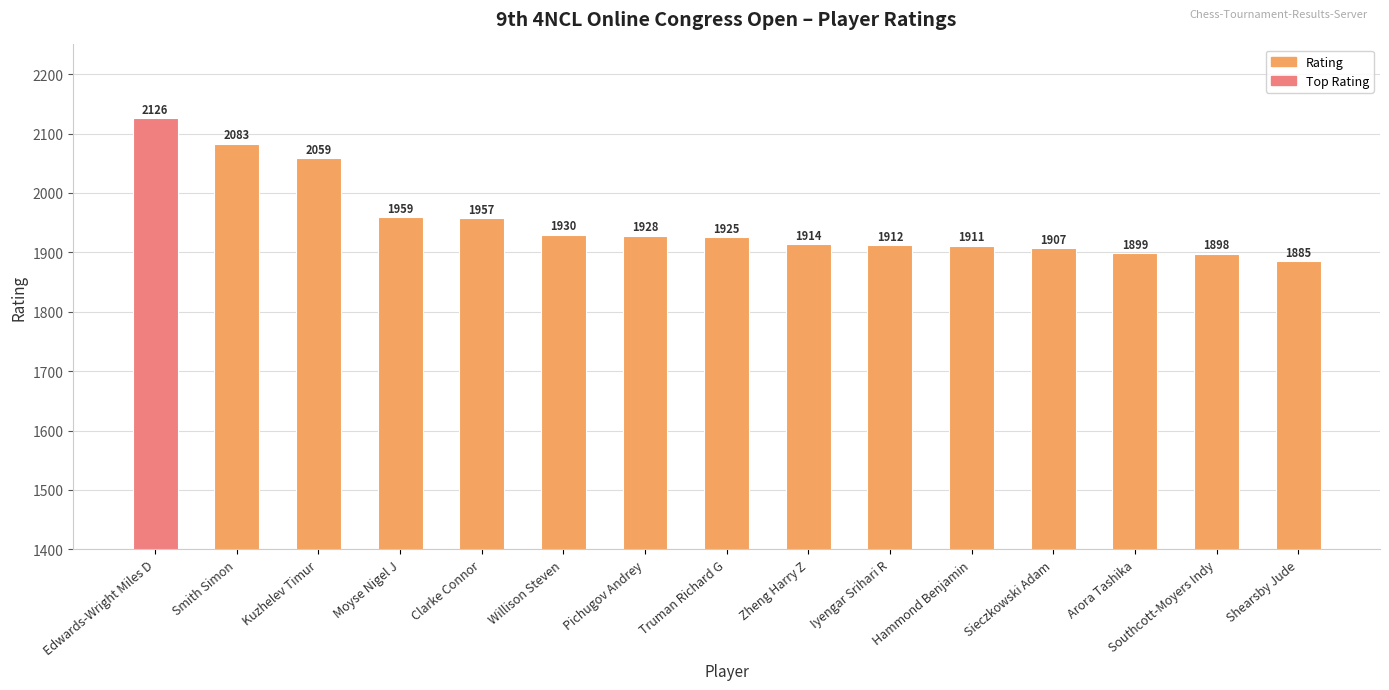

Reading right to left, extract all data points from this chart.

1885	1898	1899	1907	1911	1912	1914	1925	1928	1930	1957	1959	2059	2083	2126